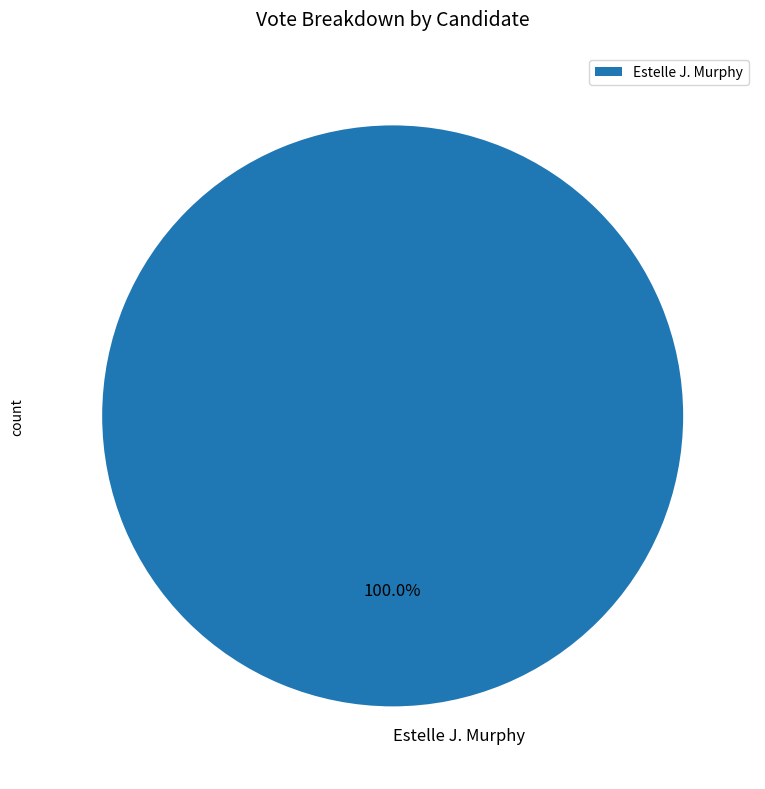

Does Estelle J. Murphy represent more than half of the total?

Yes